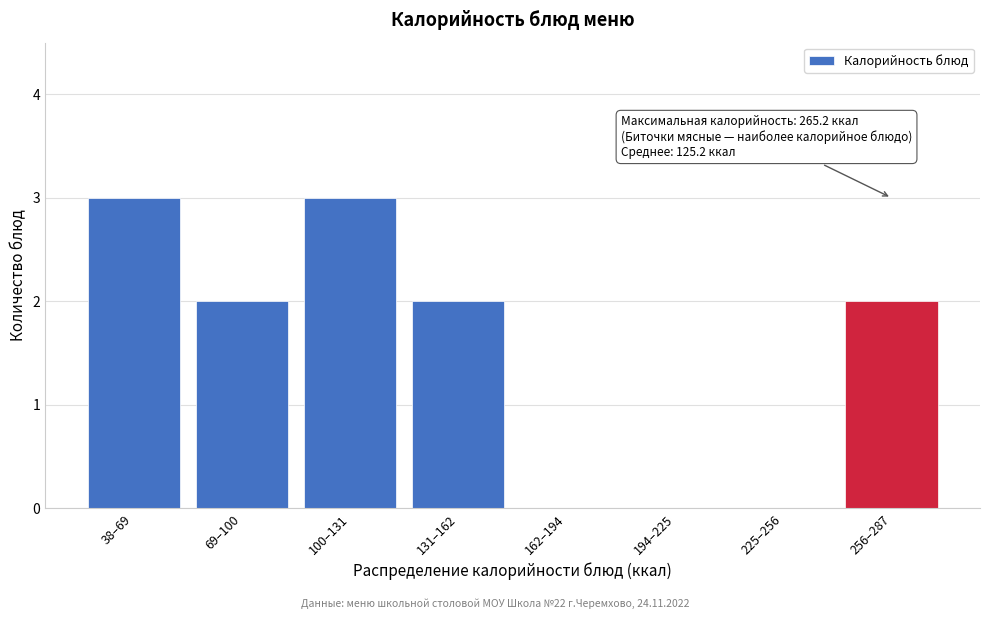

Reading right to left, list all the values displayed in this chart.

256–287=2	225–256=0	194–225=0	162–194=0	131–162=2	100–131=3	69–100=2	38–69=3